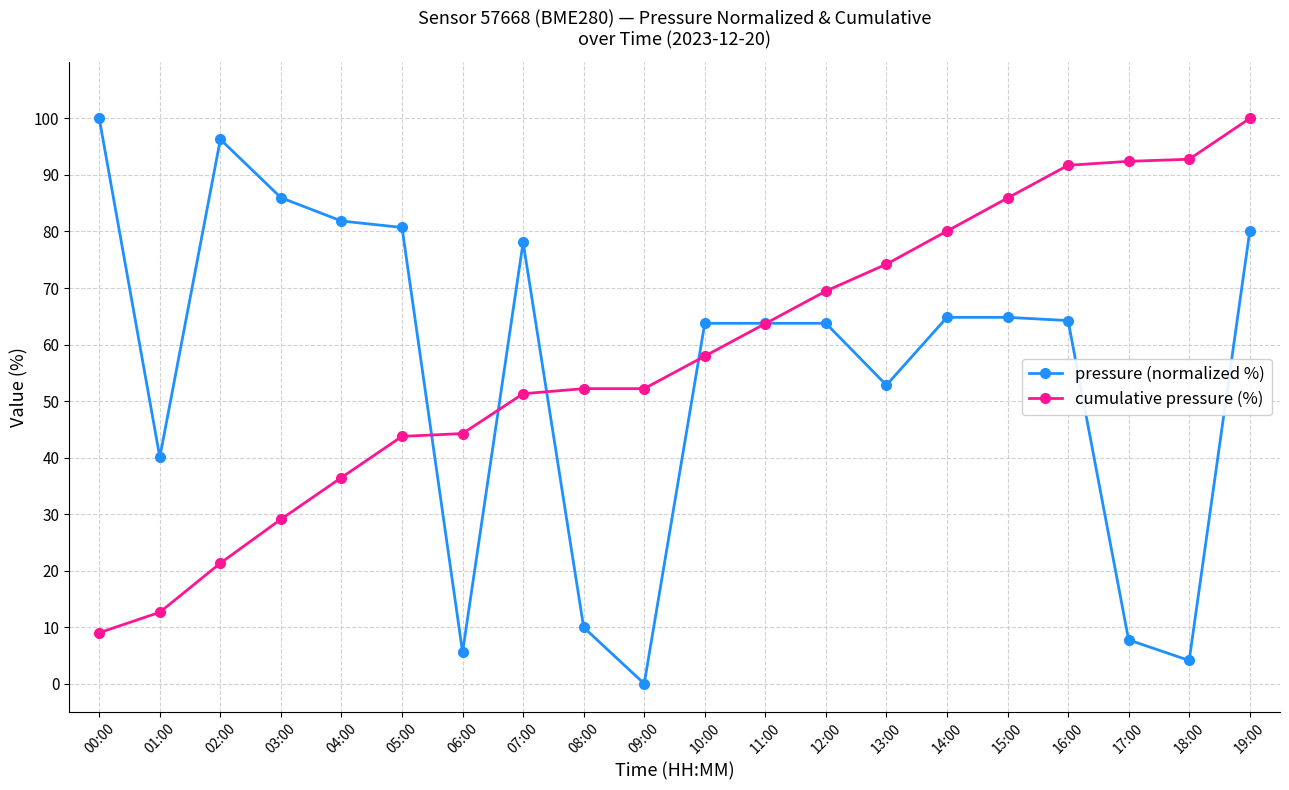

Which series changed the most between 01:00 and 11:00?

cumulative pressure (%)